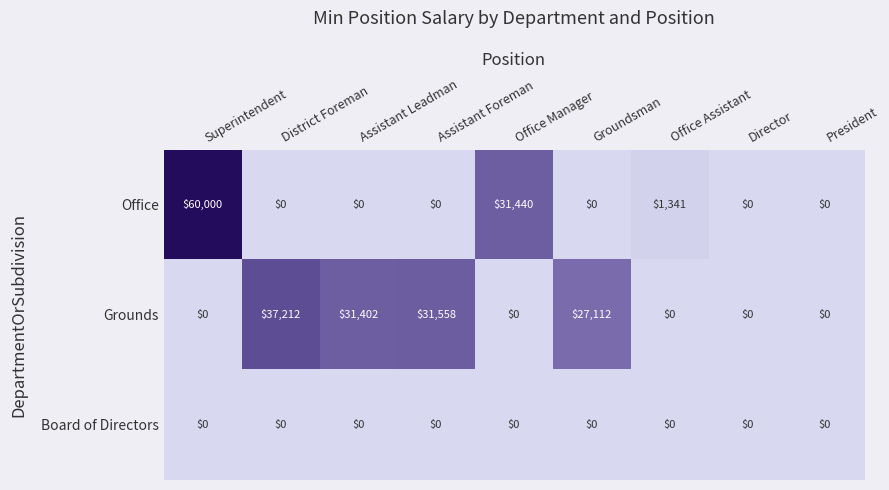

How many data points does each series have?

9